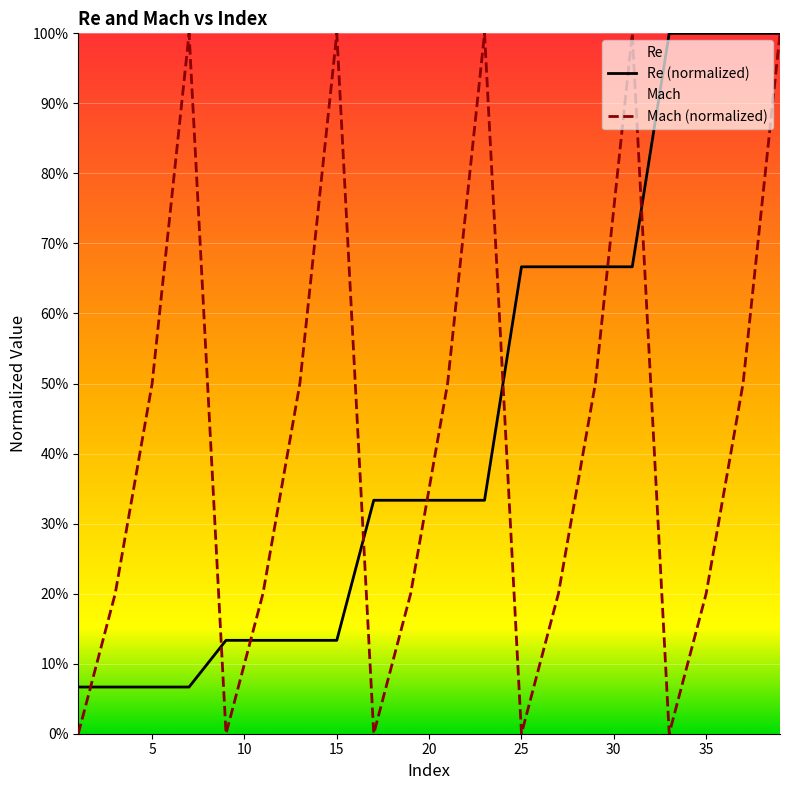

True or false: Re and Mach intersect in this chart.

True